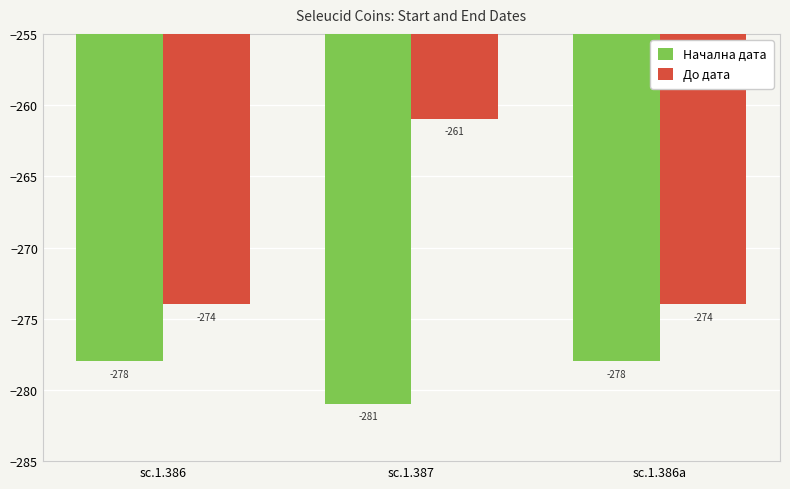

Are the bars horizontal?

No